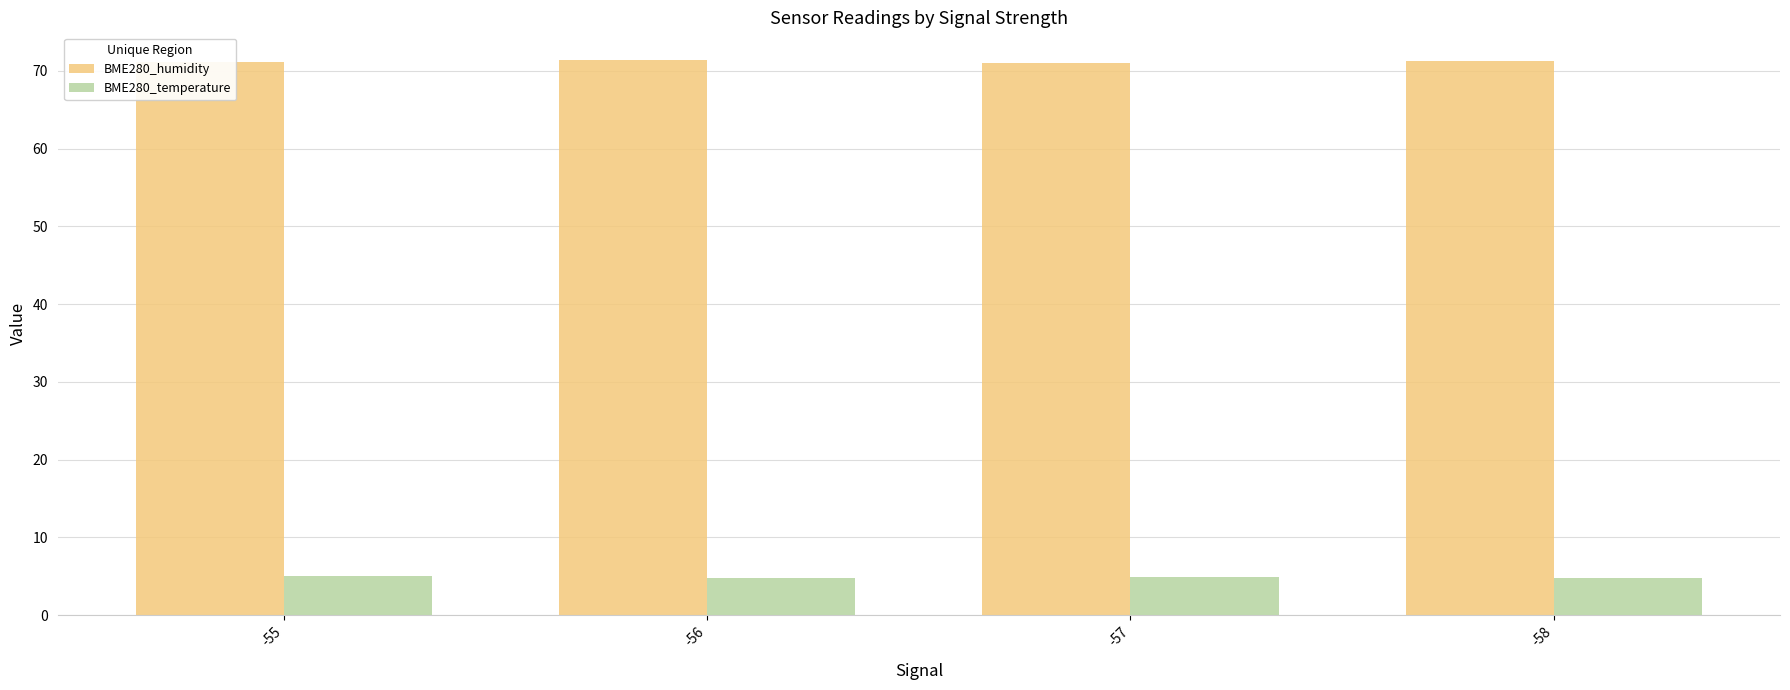

At how many categories does at least one series exceed 29?

4